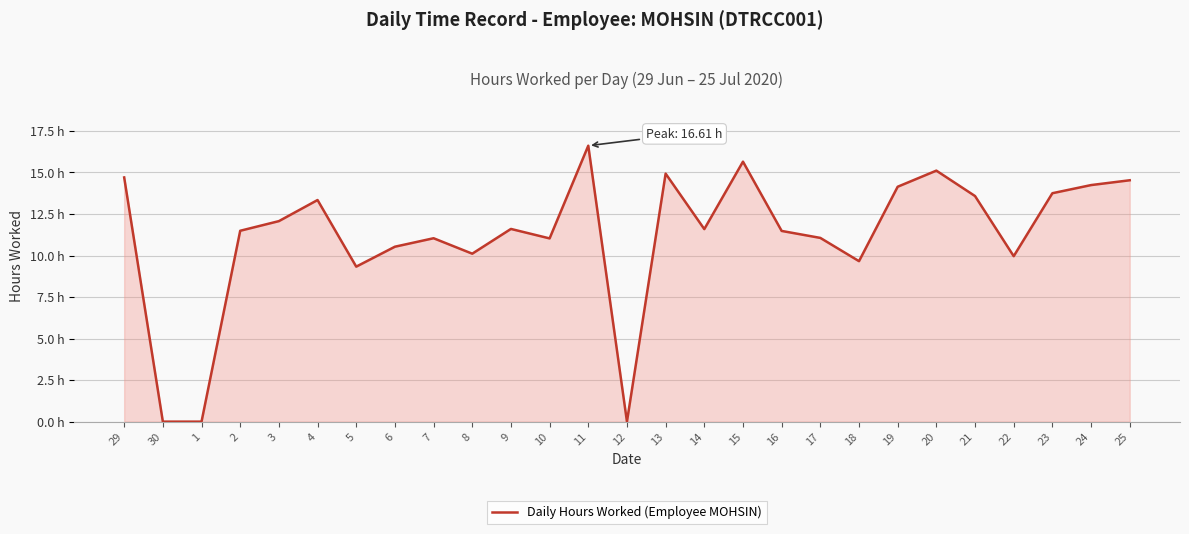

Does the chart display data point markers on the line(s)?

No